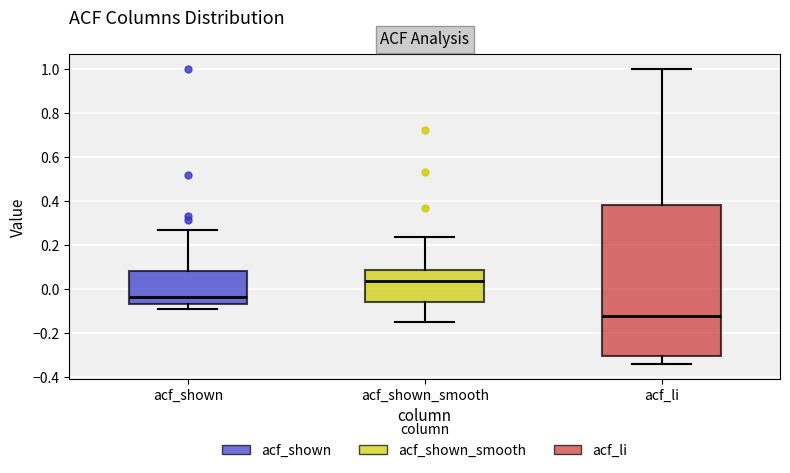

Which box has the lowest median line?

acf_li